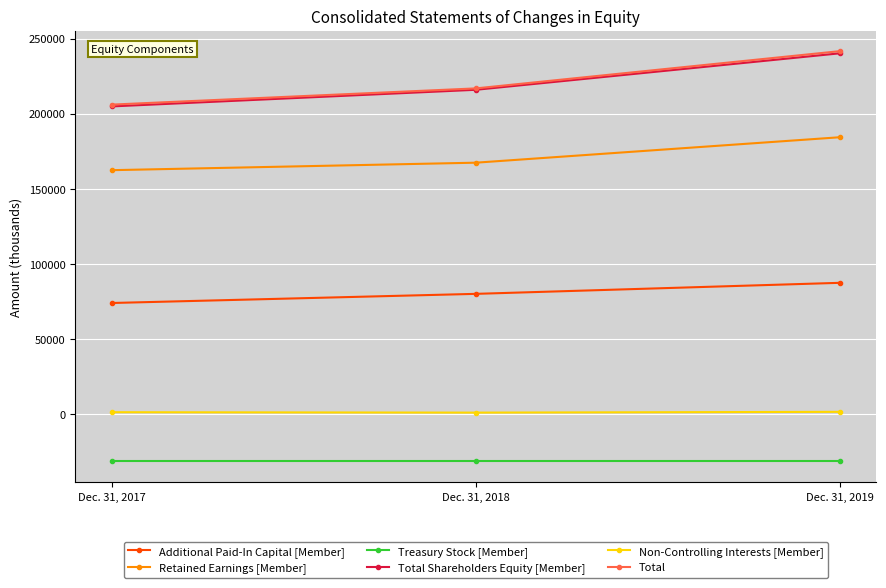

At which label does Retained Earnings [Member] reach its minimum?

Dec. 31, 2017